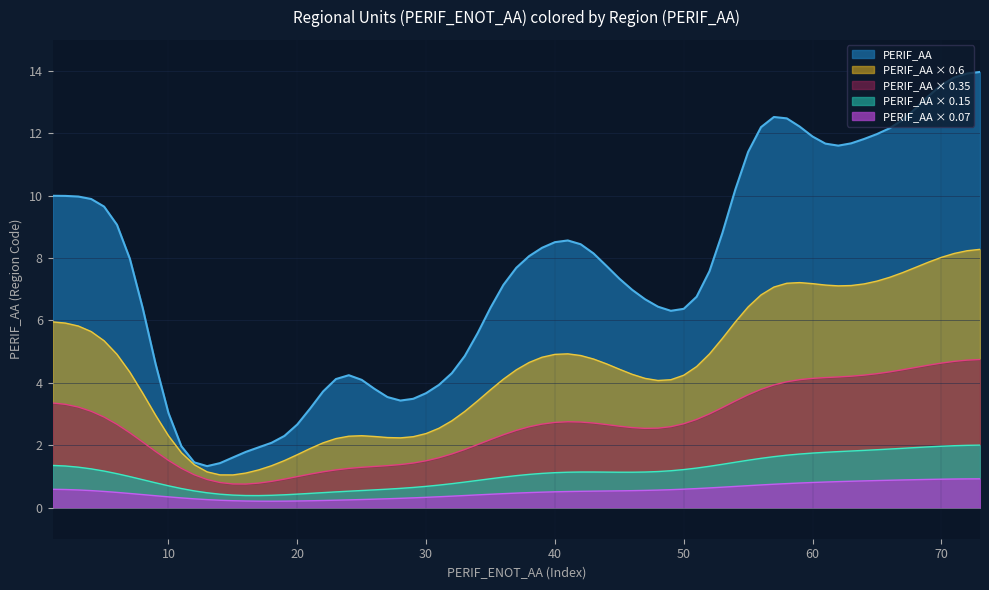

What is the greatest value displayed?

14.0